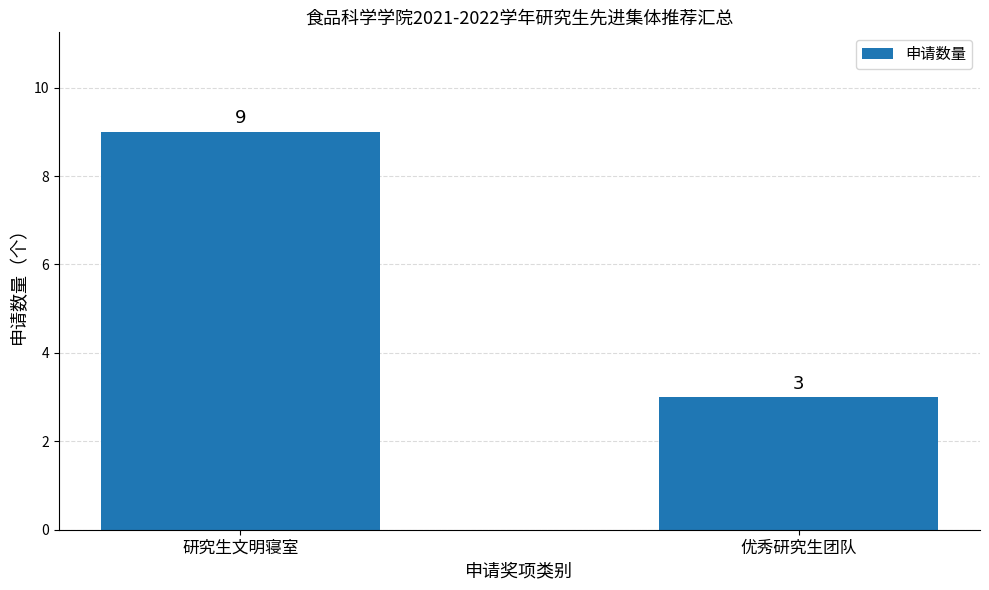

Read the value at 研究生文明寝室.

9